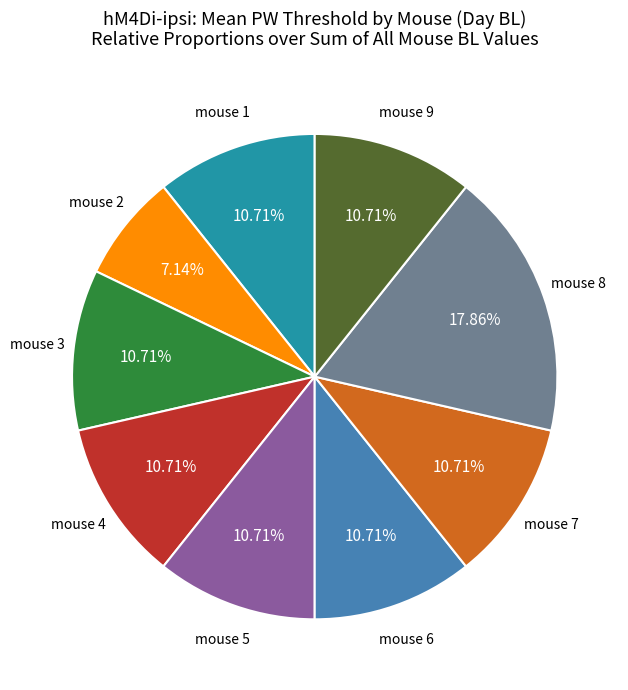

Between mouse 6 and mouse 2, which is larger?

mouse 6